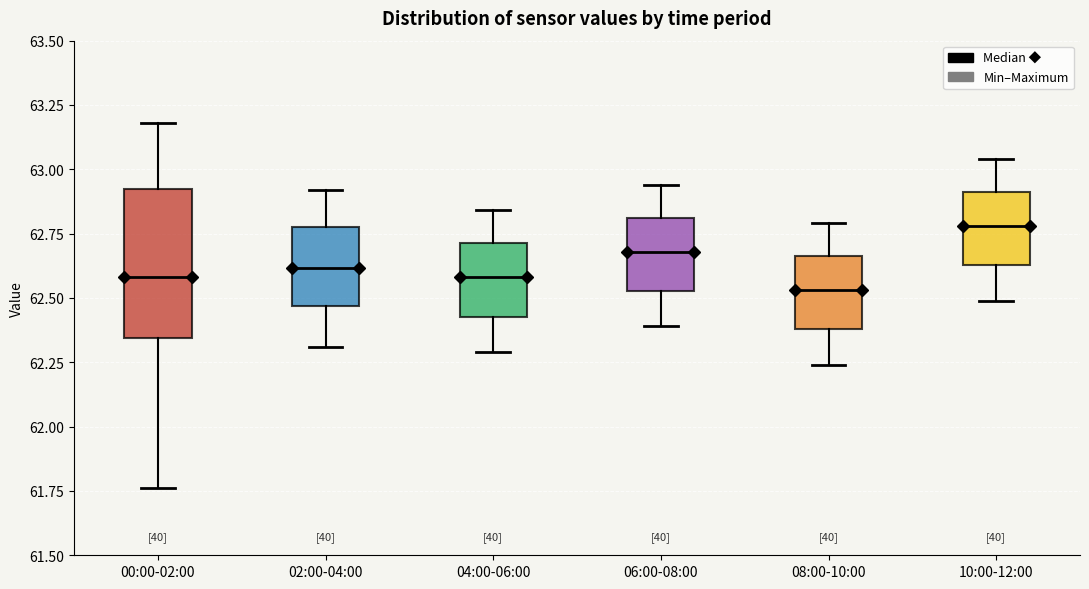

Where does the upper whisker of the box for 10:00-12:00 end on the y-axis? The values are not printed on the chart, so give them approximately, as read against the axis.

63.05